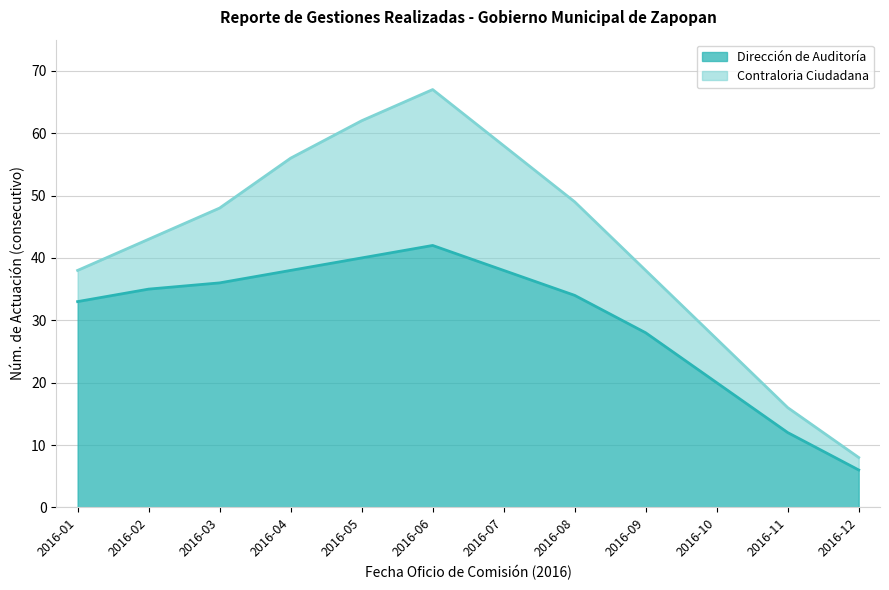

Which category has the highest value across all series?

2016-06